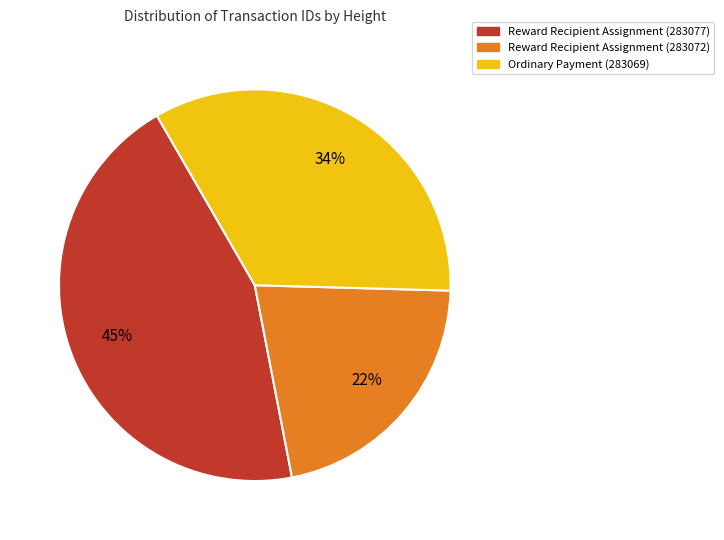

Which category has the smallest portion of the pie?

Reward Recipient Assignment (283072)